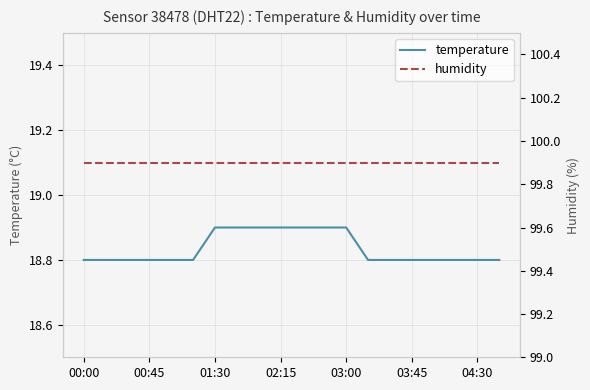

How many distinct data groups are displayed?

2